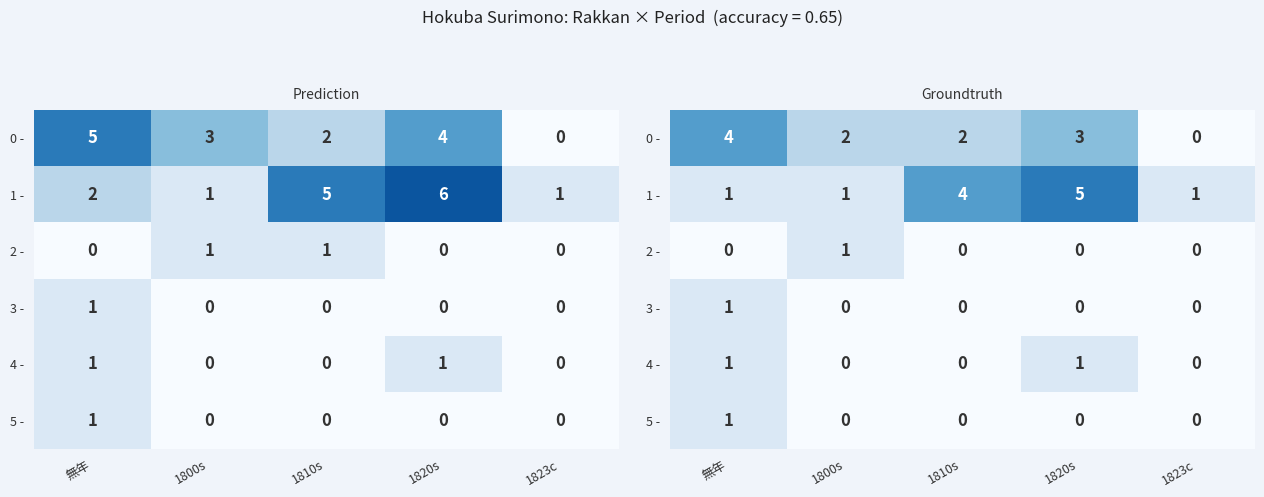

What is the total value across all series at 1810s?

6